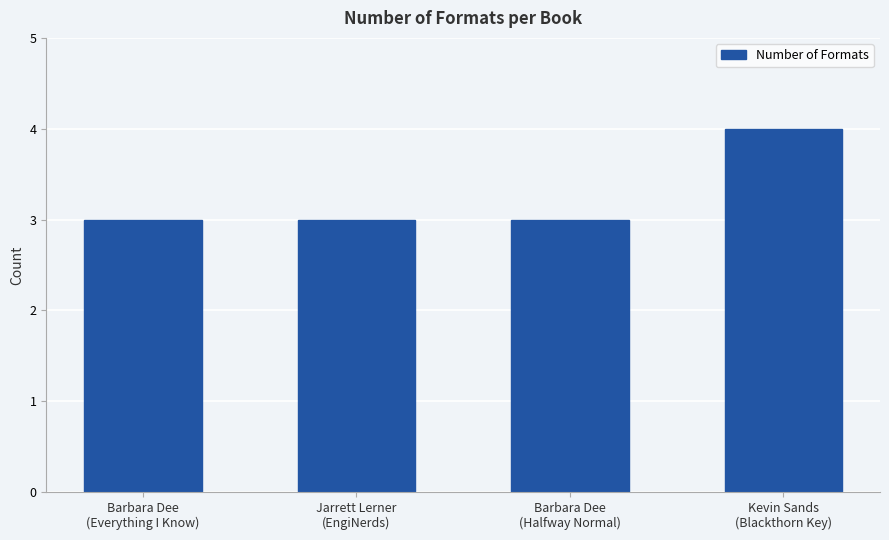

What is the sum of all values?

13